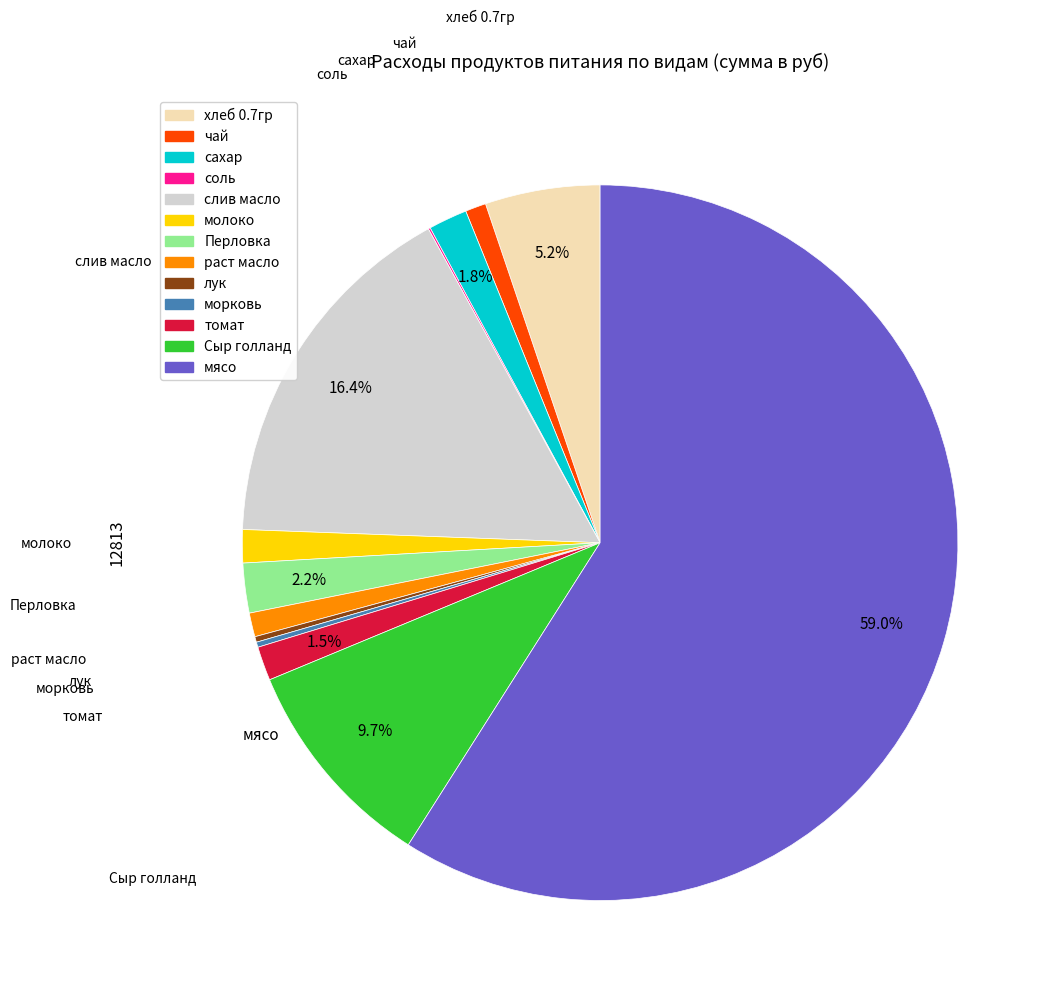

Does any single category account for the majority?

Yes